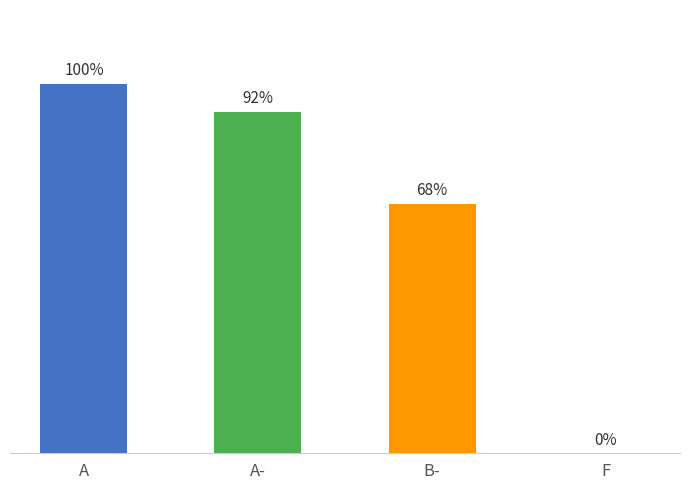

Are the bars horizontal?

No